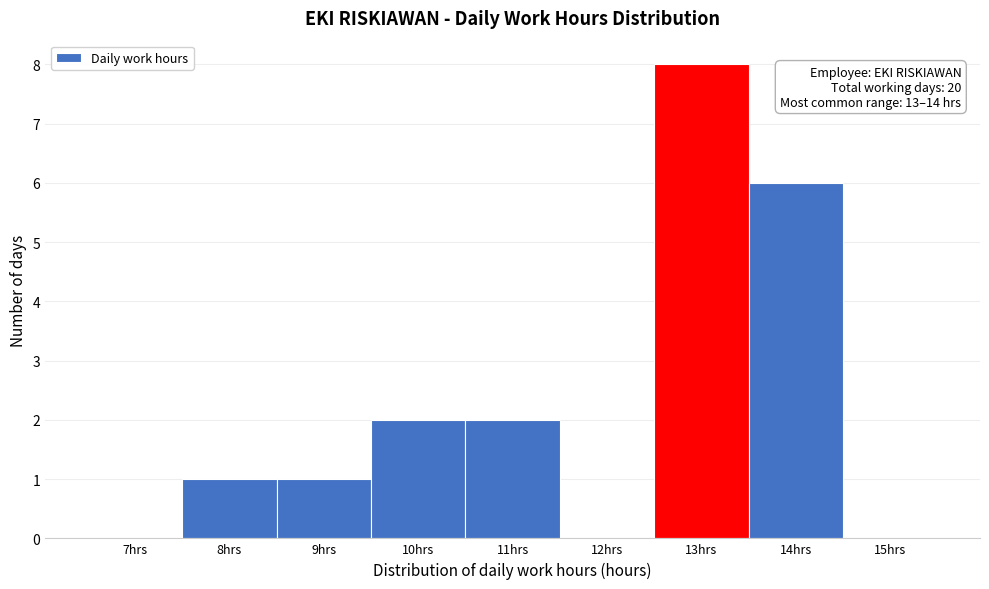

Reading left to right, what are all the values shown in this chart?

7hrs=0	8hrs=1	9hrs=1	10hrs=2	11hrs=2	12hrs=0	13hrs=8	14hrs=6	15hrs=0